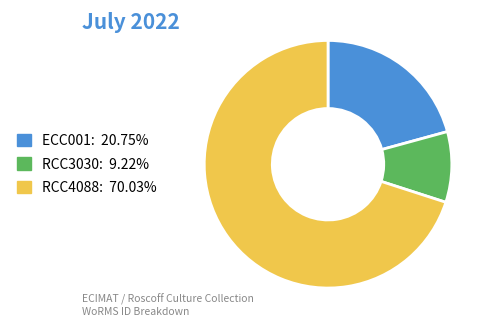

Which has a higher value, RCC3030 or ECC001?

ECC001